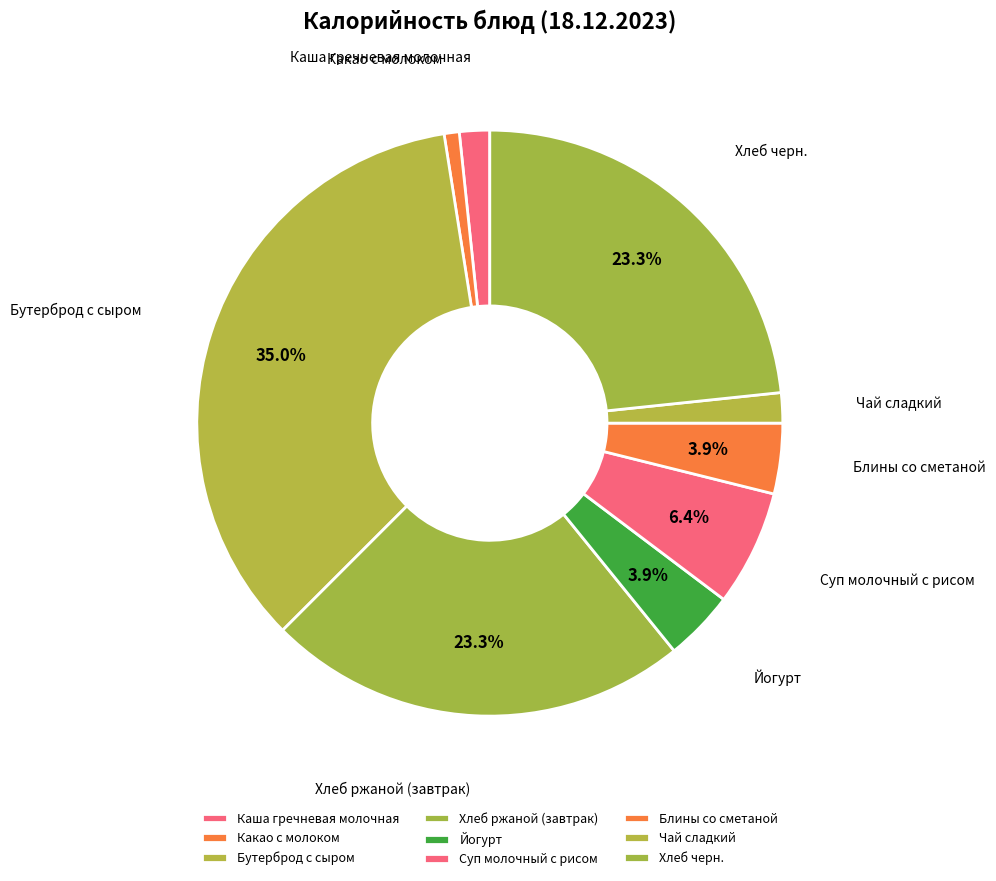

How many slices are in this pie chart?

9